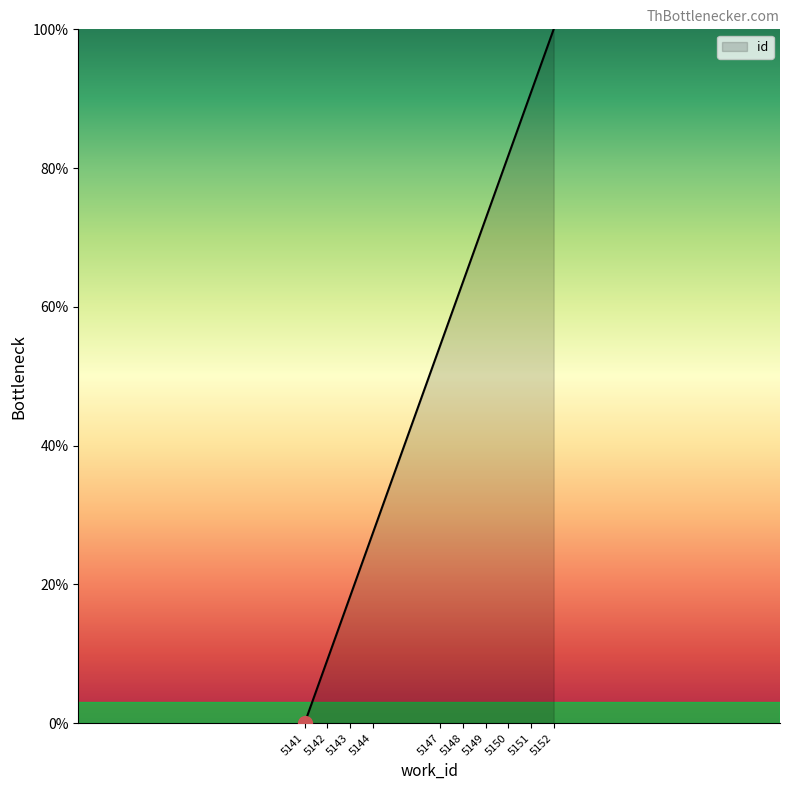

How many lines are shown in the chart?

1